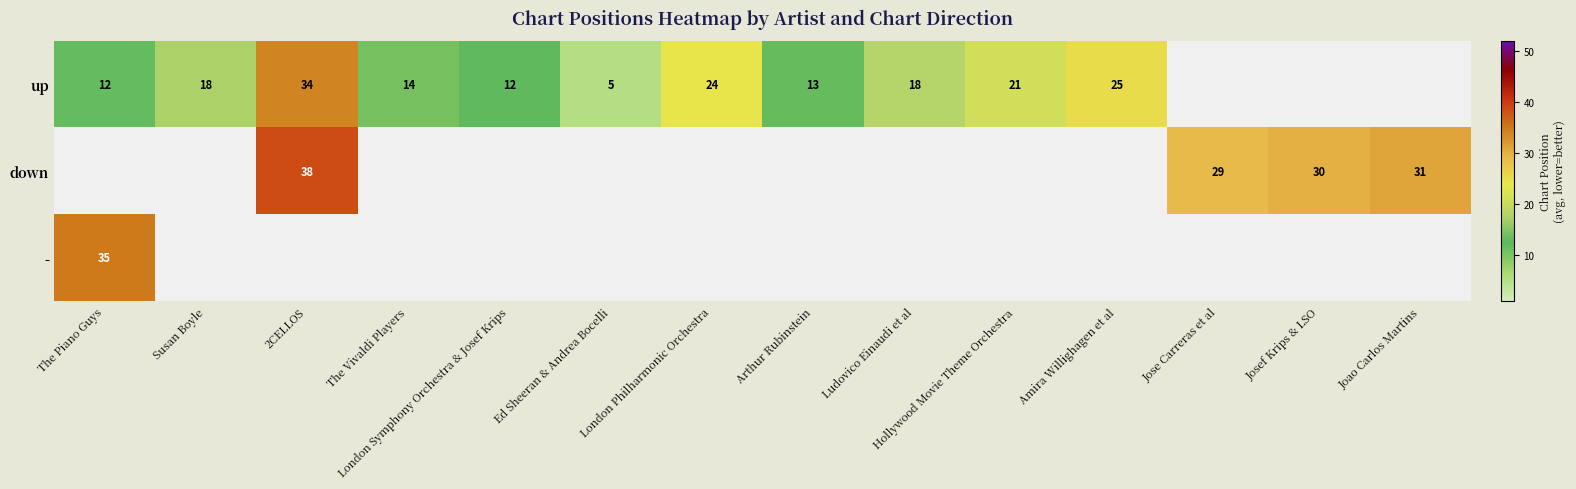

At which label is up closest to 19?

Ludovico Einaudi et al